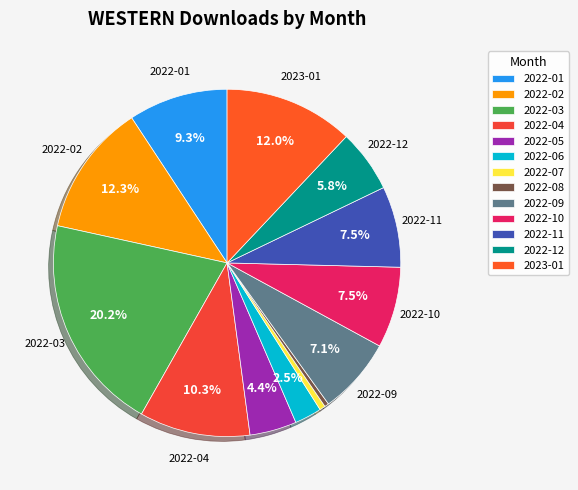

How many segments does this pie chart have?

13